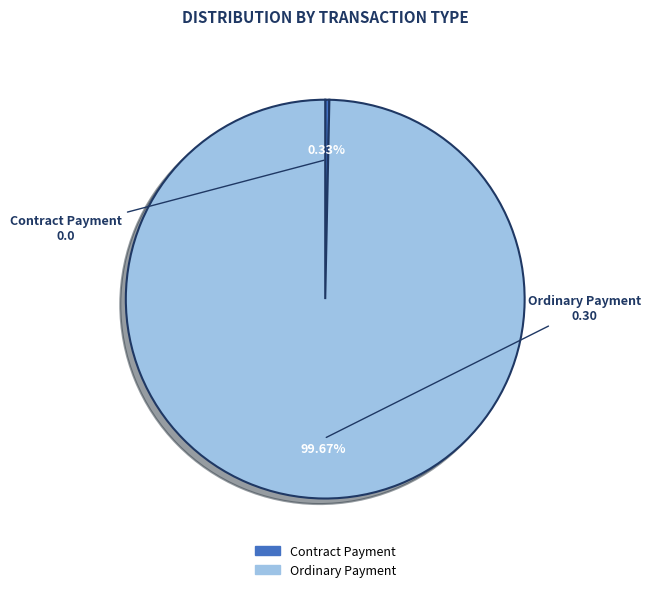

Which has a higher value, Contract Payment or Ordinary Payment?

Ordinary Payment